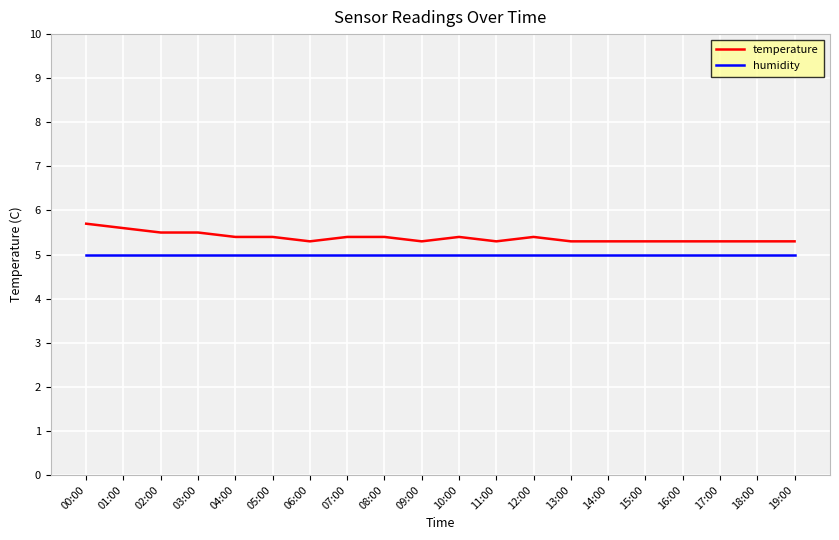

What position from the right is 16:00?

4